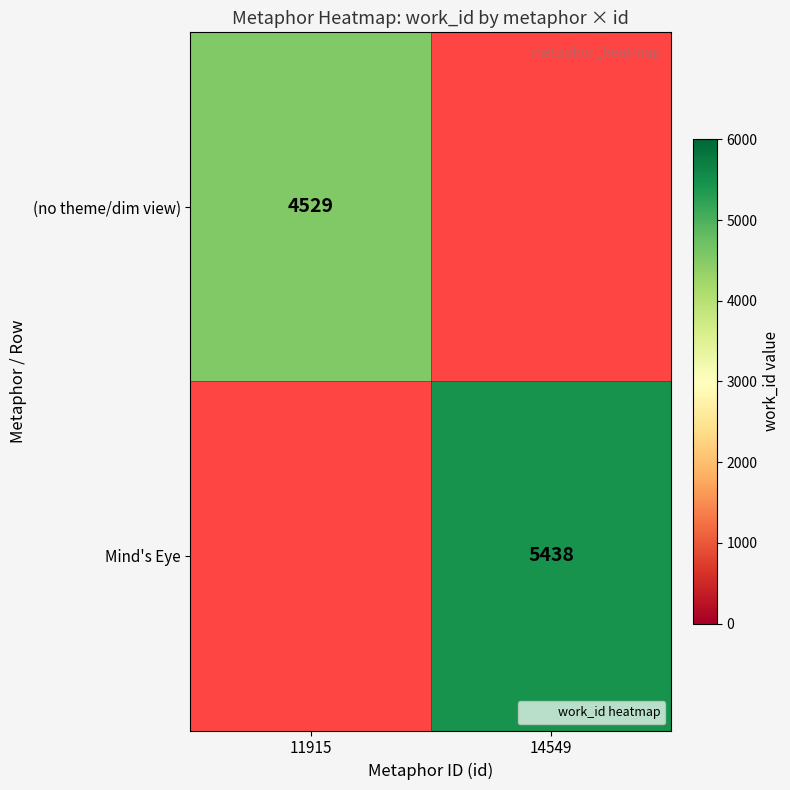

Which category has the highest value across all series?

14549